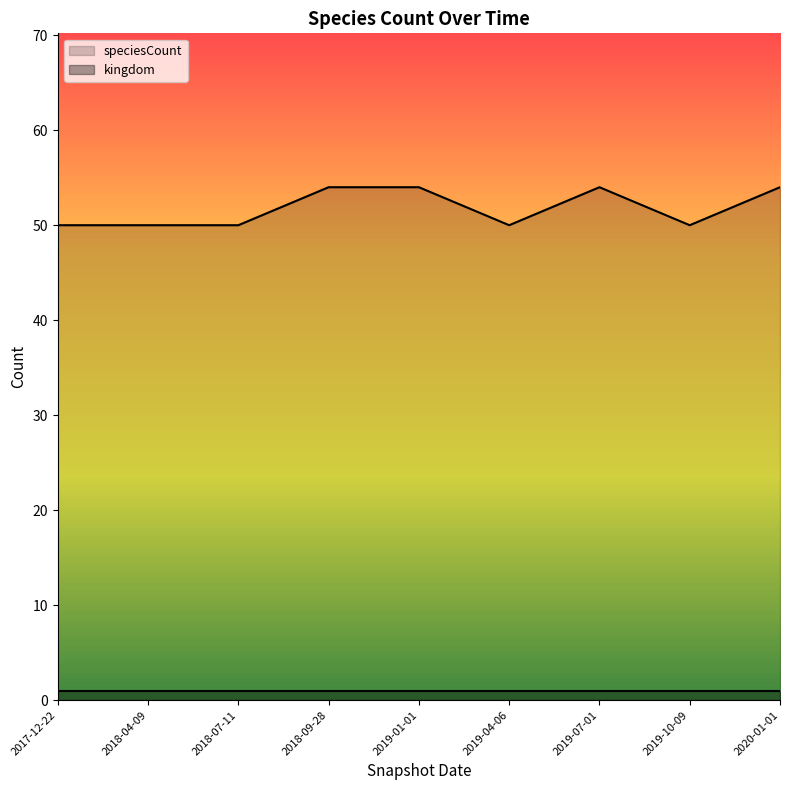

Reading left to right, extract all data points from this chart.

speciesCount: 2020-01-01=54	2019-07-01=54	2019-10-09=50	2019-04-06=50	2019-01-01=54	2018-09-28=54	2018-07-11=50	2018-04-09=50	2017-12-22=50
kingdom: 2020-01-01=1	2019-07-01=1	2019-10-09=1	2019-04-06=1	2019-01-01=1	2018-09-28=1	2018-07-11=1	2018-04-09=1	2017-12-22=1